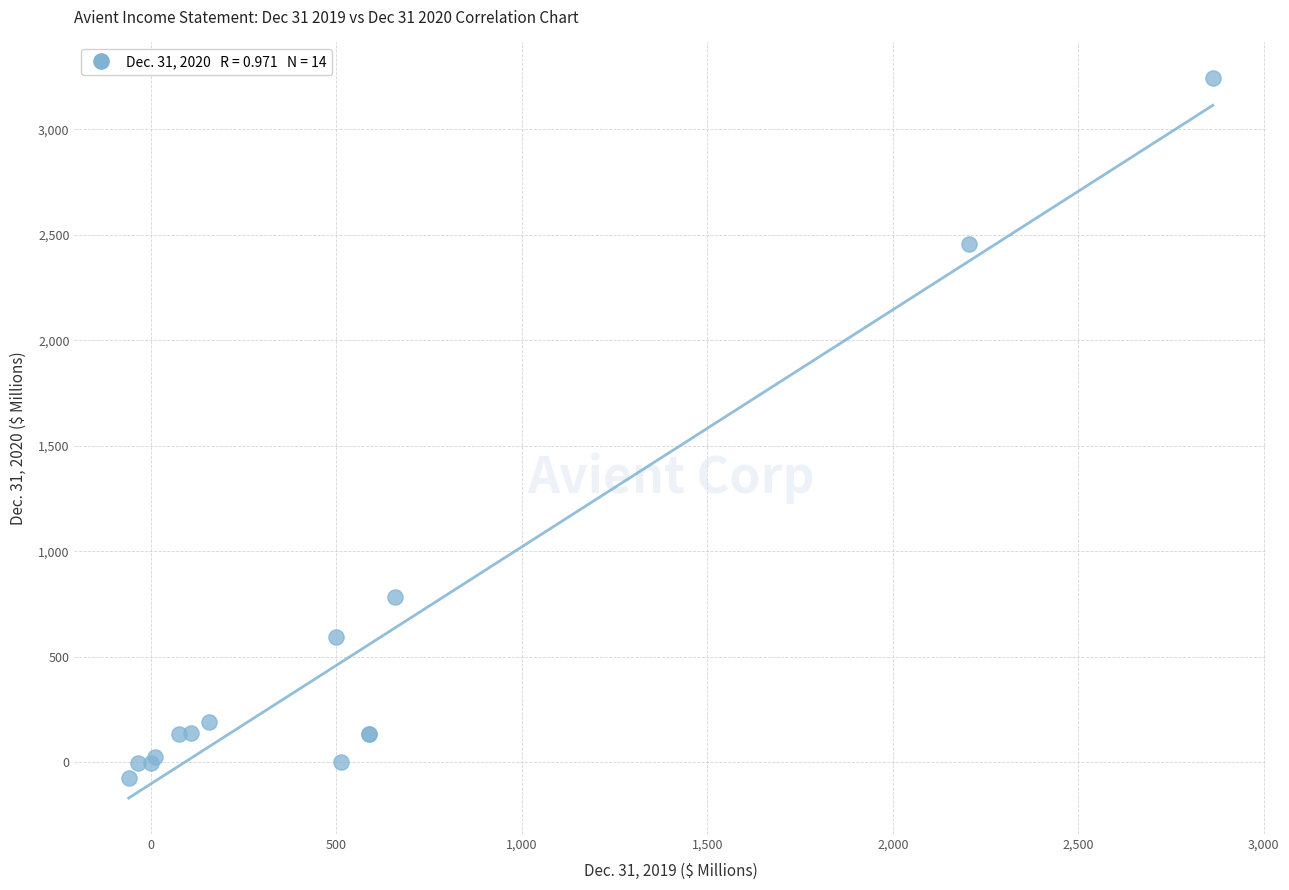

What Y value in the scatter plot is closest to 1583?

784.3